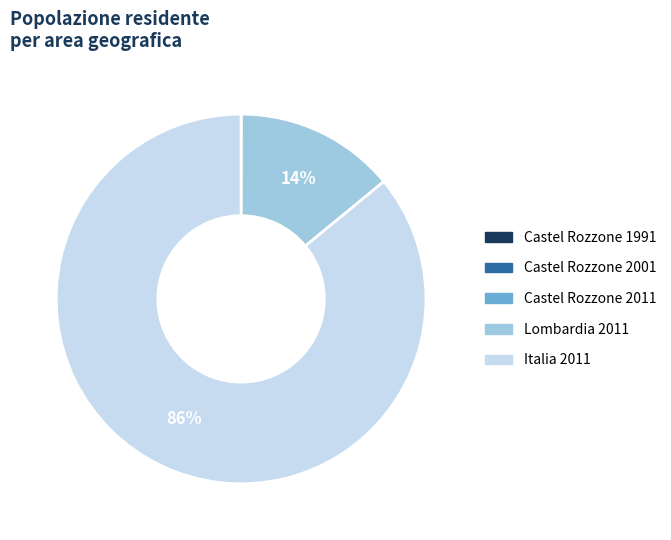

Which category has the biggest portion of the pie?

Italia 2011